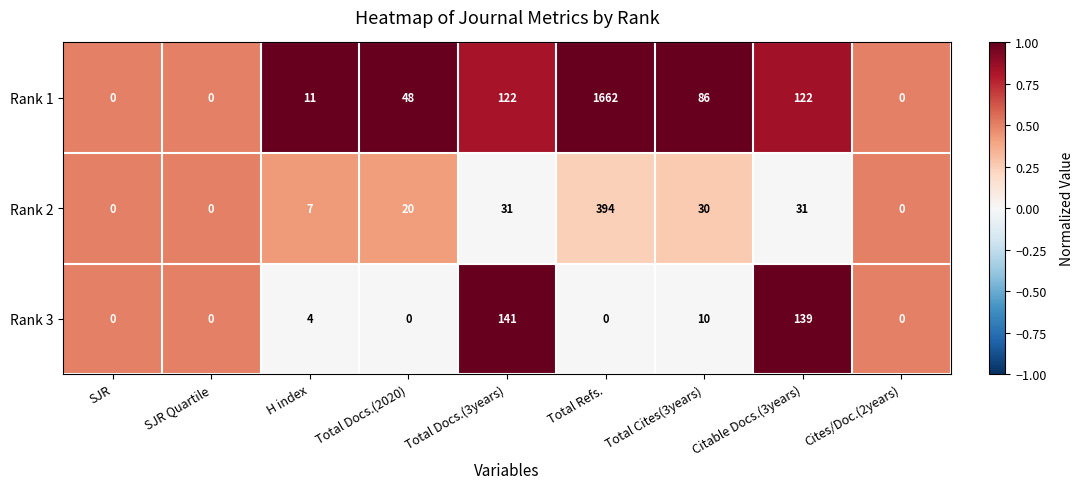

What is the difference between the maximum and minimum values in the Rank 2 series?

394